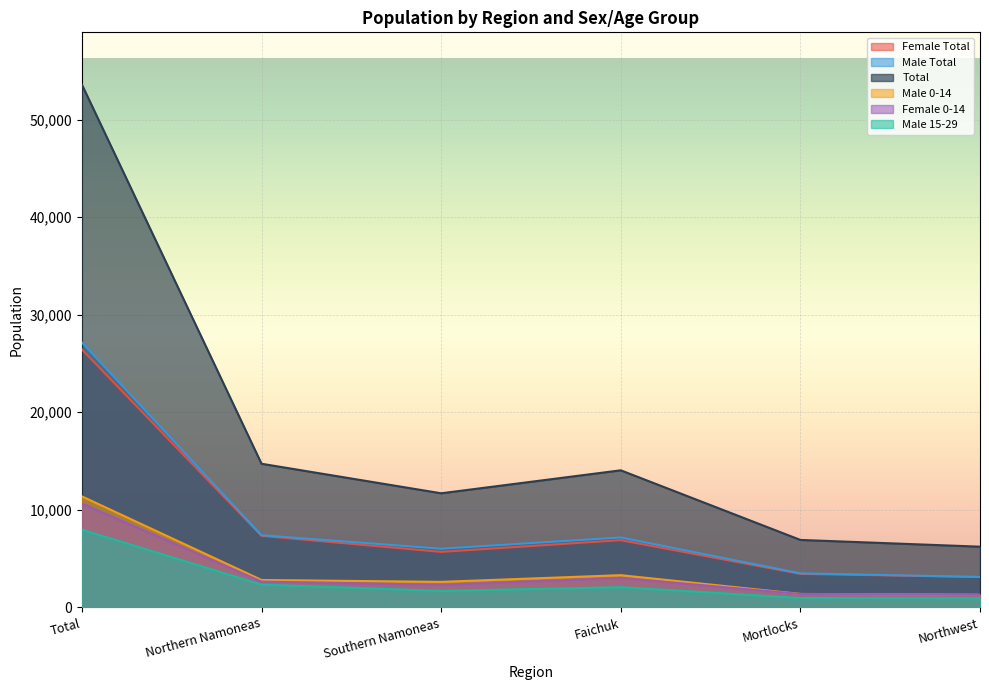

What is the value of the Male 0-14 point at the 6th from the left?

1290